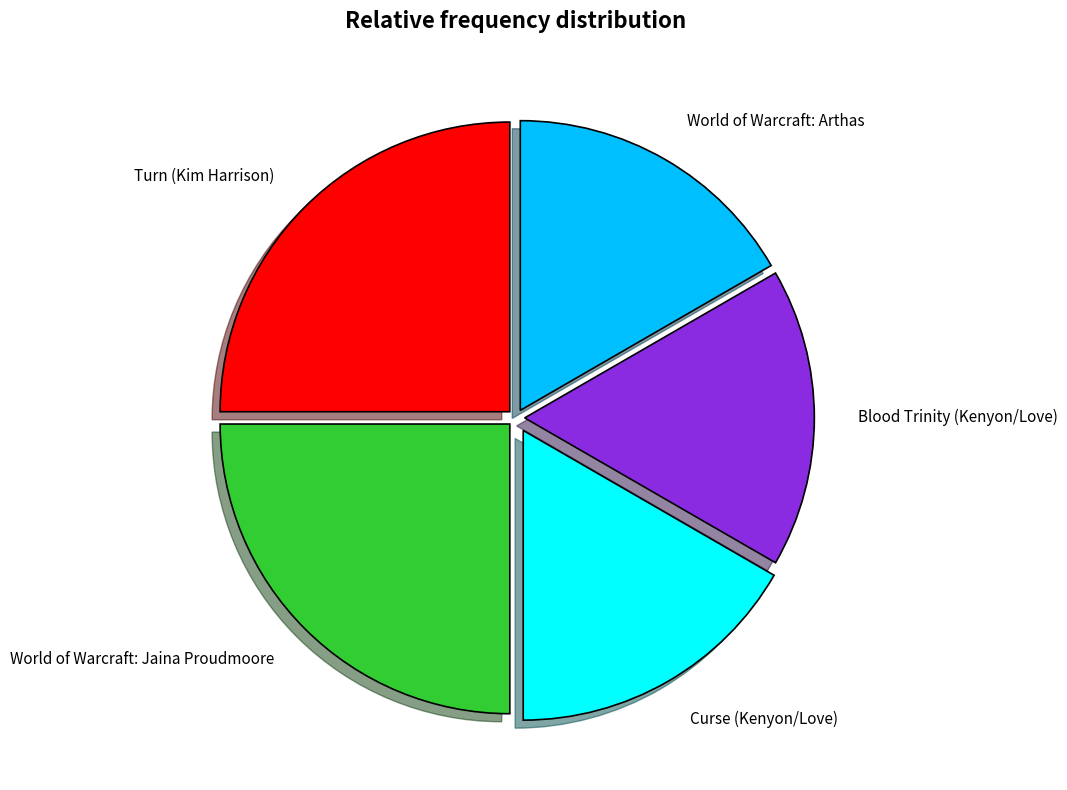

Does World of Warcraft: Arthas represent more than half of the total?

No